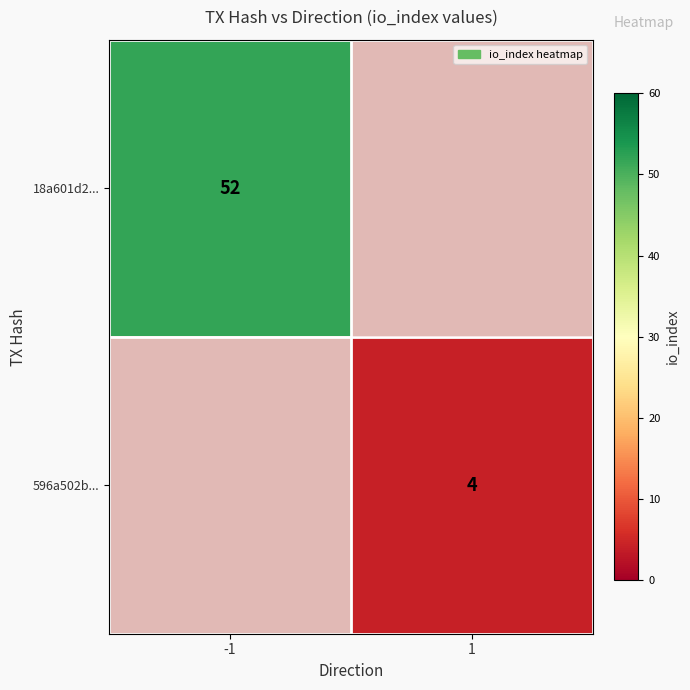

Is it true that 18a601d2... equals 52 at -1?

True